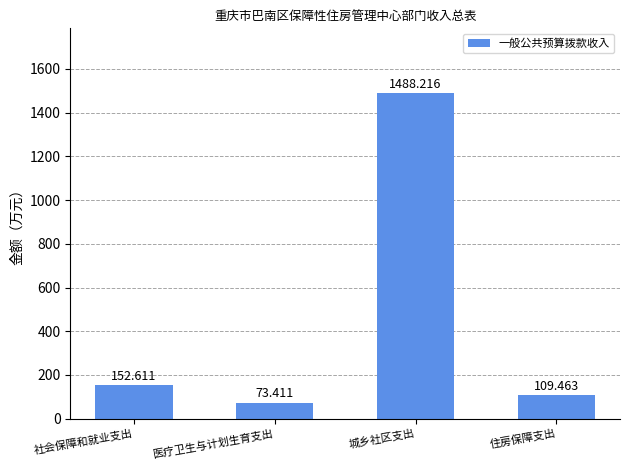

What is the minimum value shown in the chart?

73.4